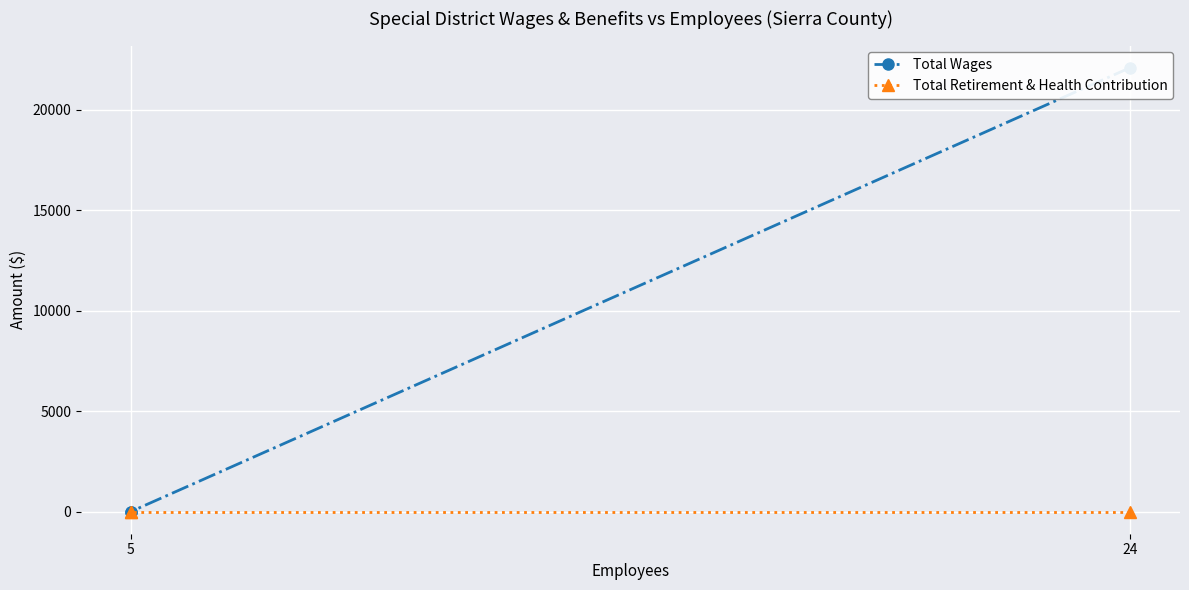

Is the value of Total Wages at 5 greater than the value of Total Retirement & Health Contribution at 5?

No